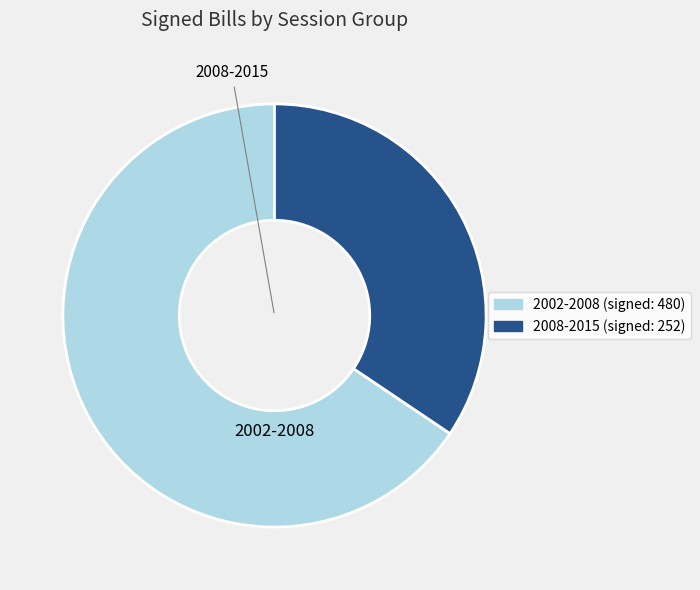

Is there a majority slice in this chart?

Yes